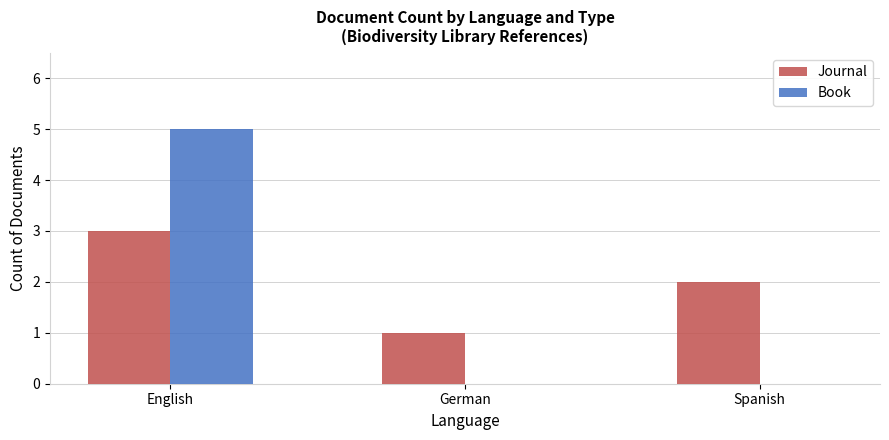

Count the number of data series in this chart.

2